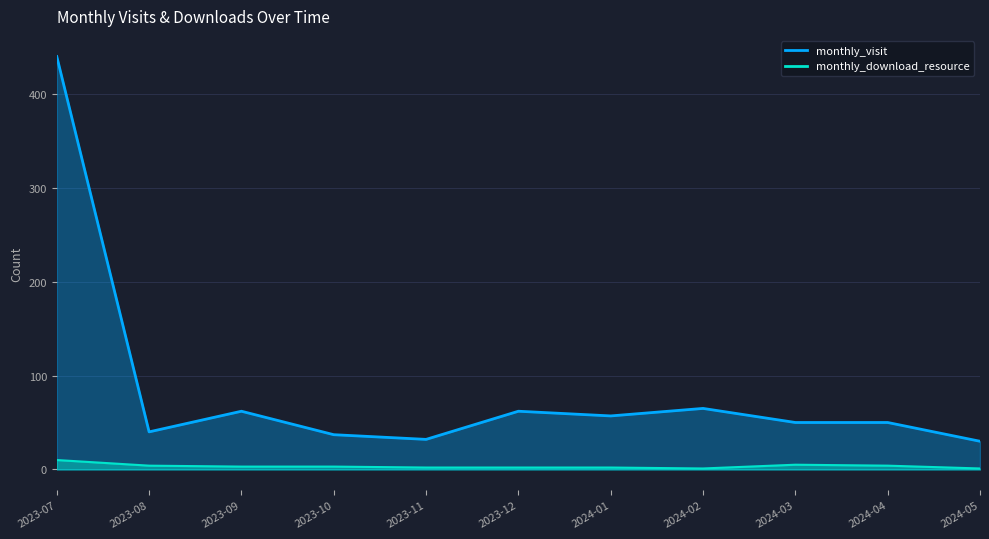

True or false: monthly_visit and monthly_download_resource intersect in this chart.

False